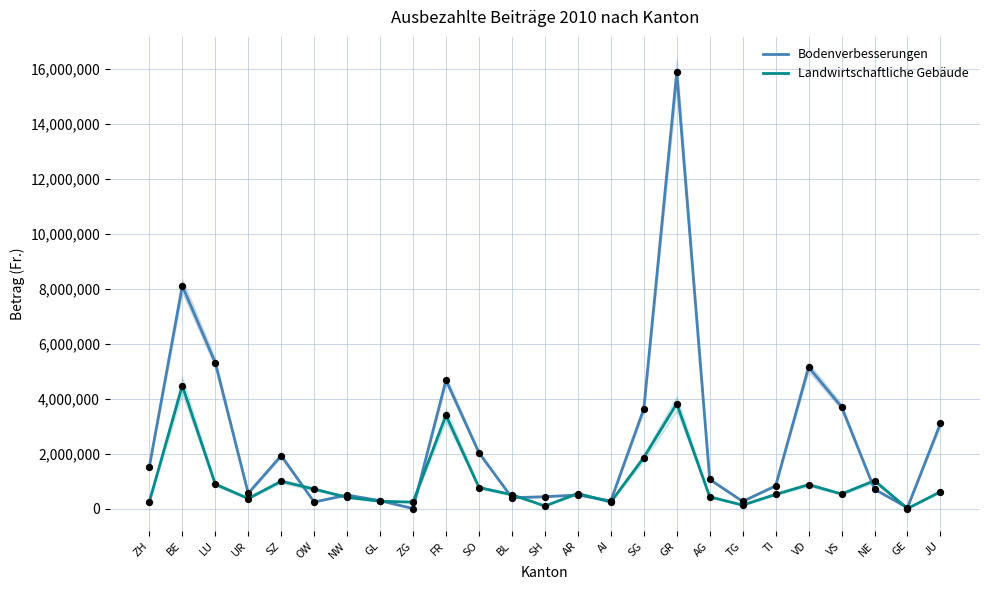

Which series has the largest total across all categories?

Bodenverbesserungen